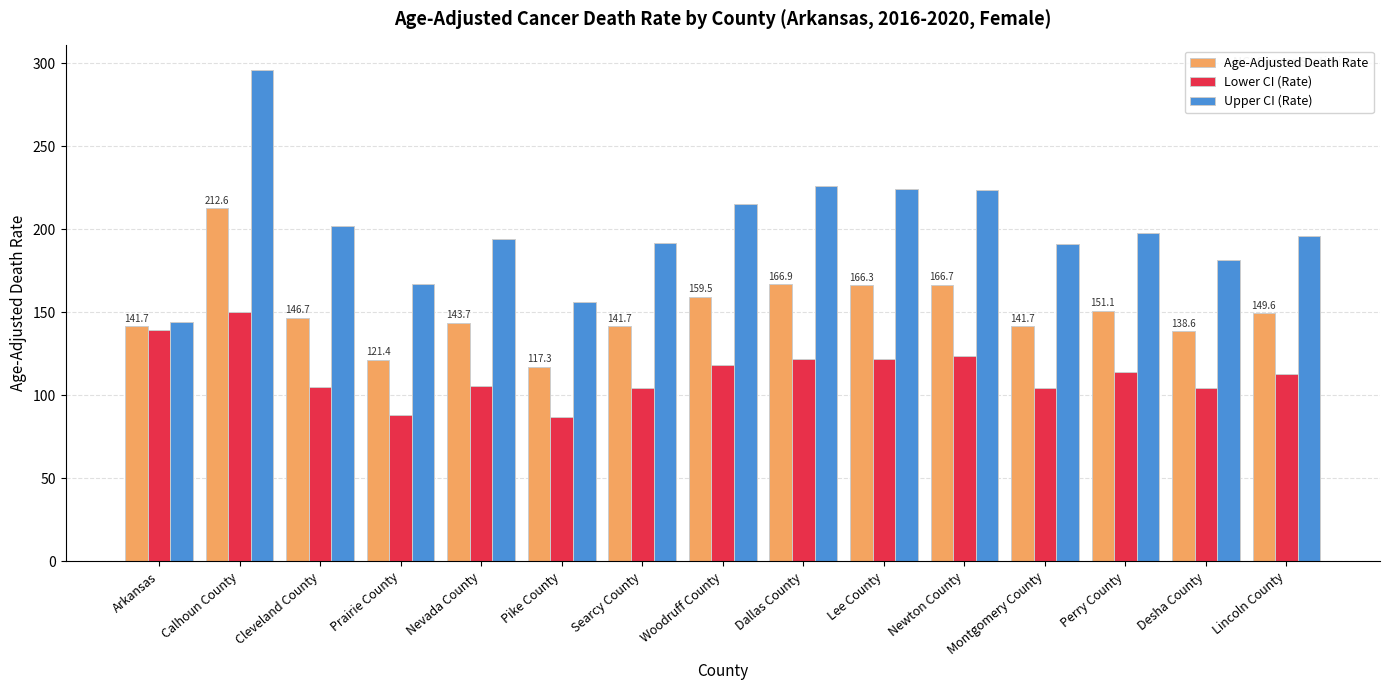

What is the minimum value shown in the chart?

87.2